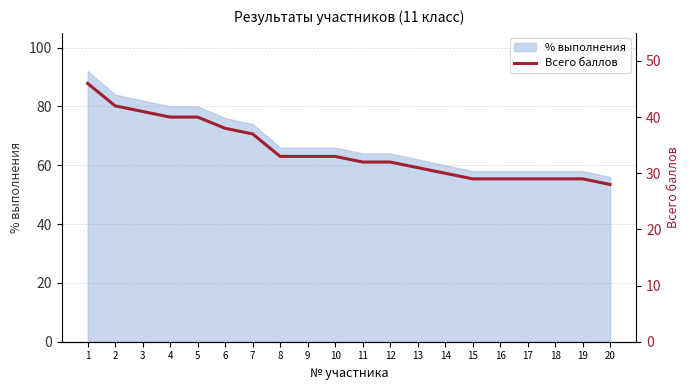

Which label corresponds to the largest value in the chart?

1